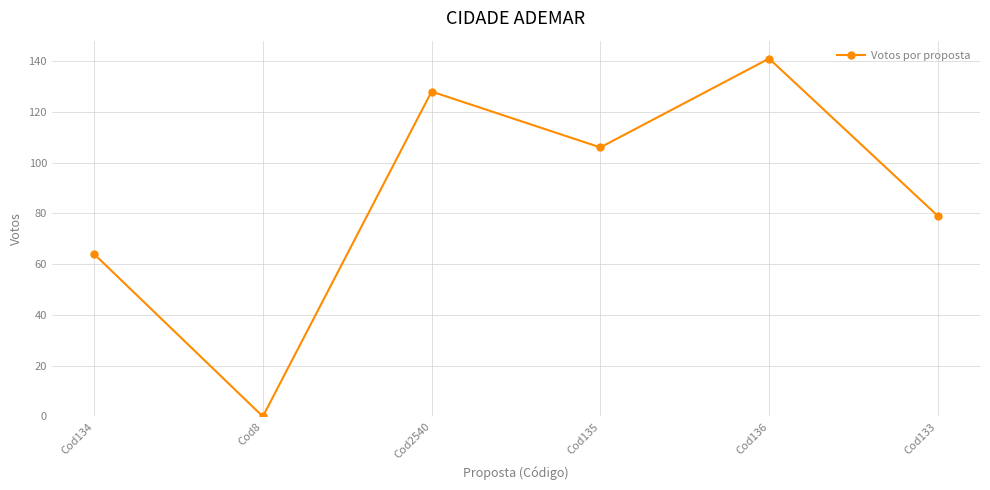

How many positive values are there?

5